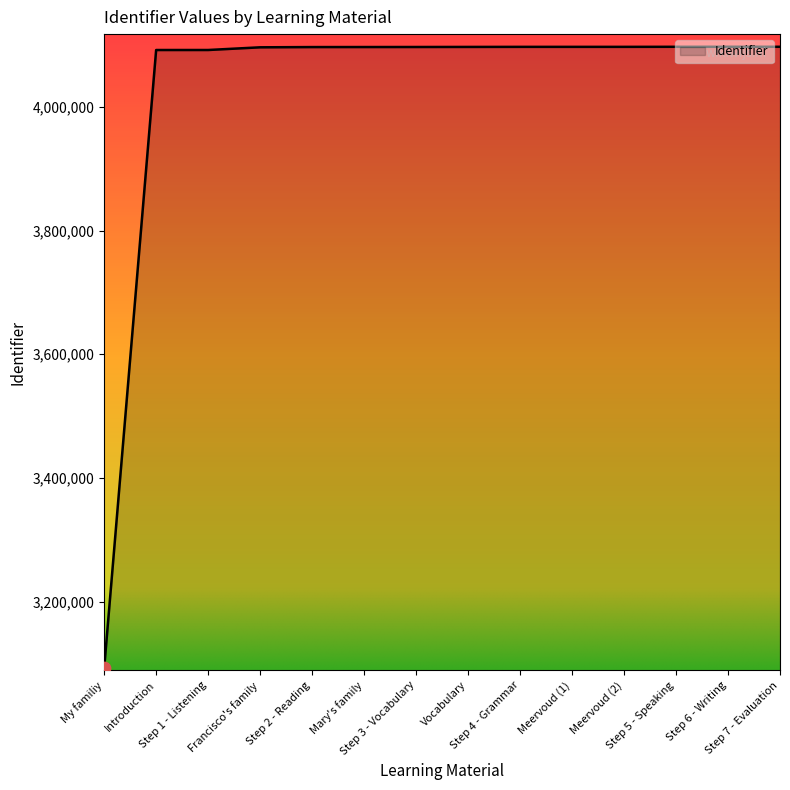

What is the minimum value shown in the chart?

3092042